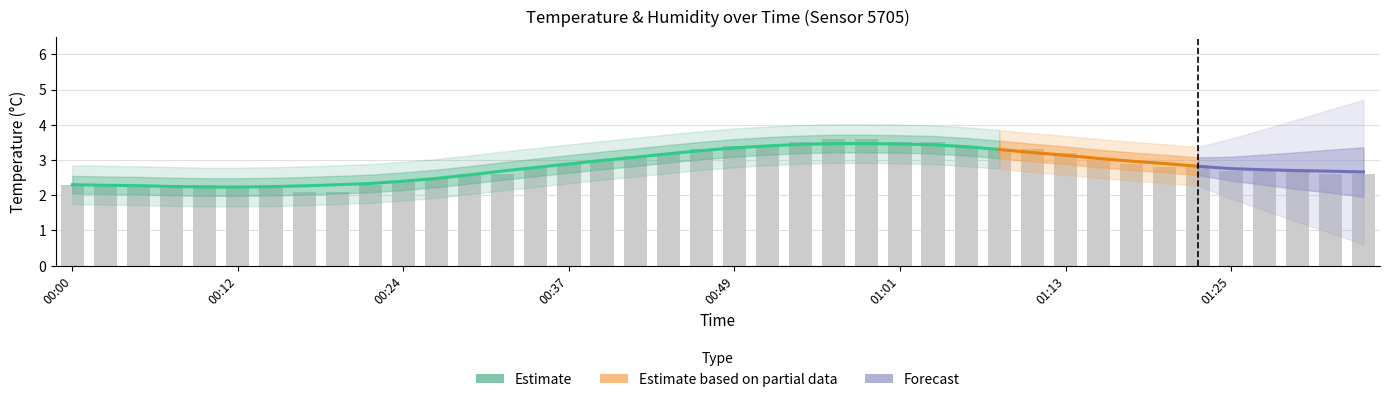

Rank the categories by value from highest to lowest.

00:56, 00:58, 00:54, 01:01, 01:03, 00:49, 00:51, 01:06, 00:46, 01:08, 01:11, 00:44, 01:13, 00:41, 00:39, 01:16, 00:37, 01:18, 00:34, 01:20, 01:23, 01:25, 01:28, 01:30, 00:29, 00:32, 01:33, 01:35, 00:27, 00:24, 00:00, 00:02, 00:05, 00:07, 00:10, 00:22, 00:12, 00:15, 00:17, 00:19